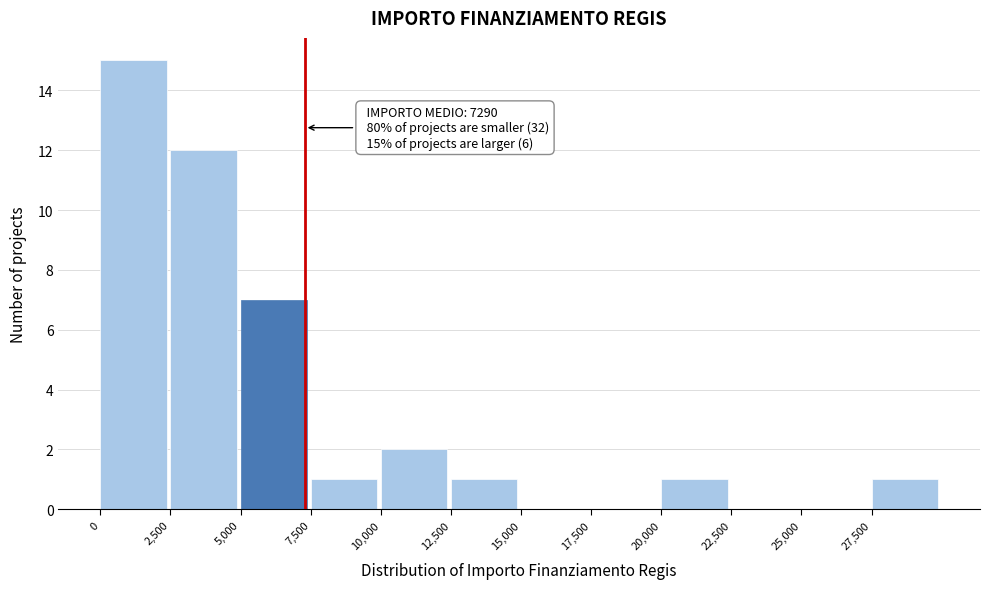

Which range on the x-axis has the tallest bar?

0 to 2500